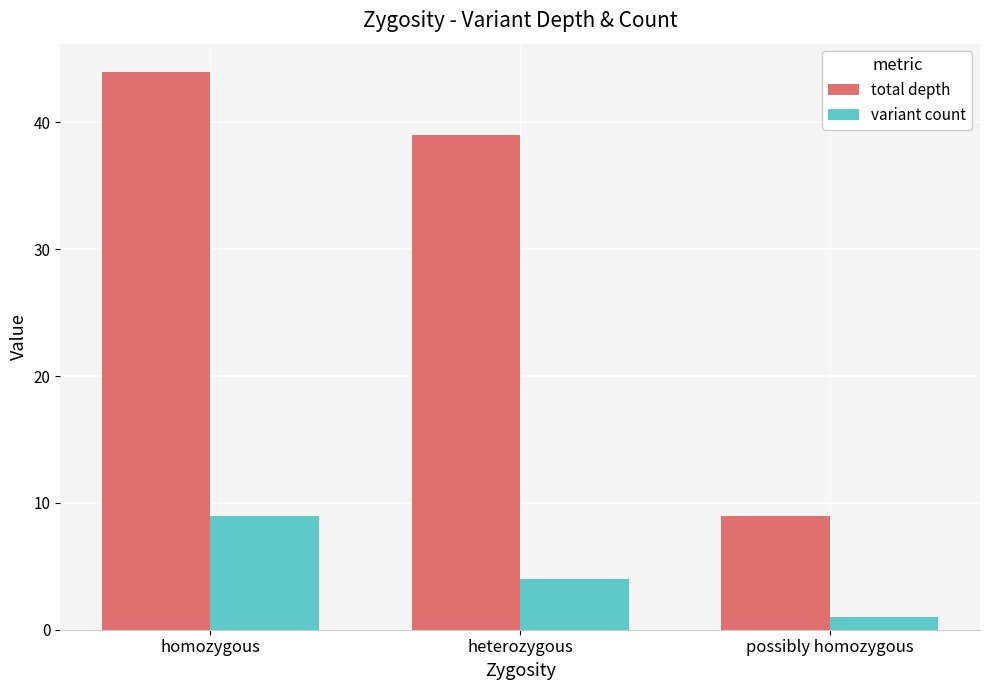

What is the average value of the total depth series?

31